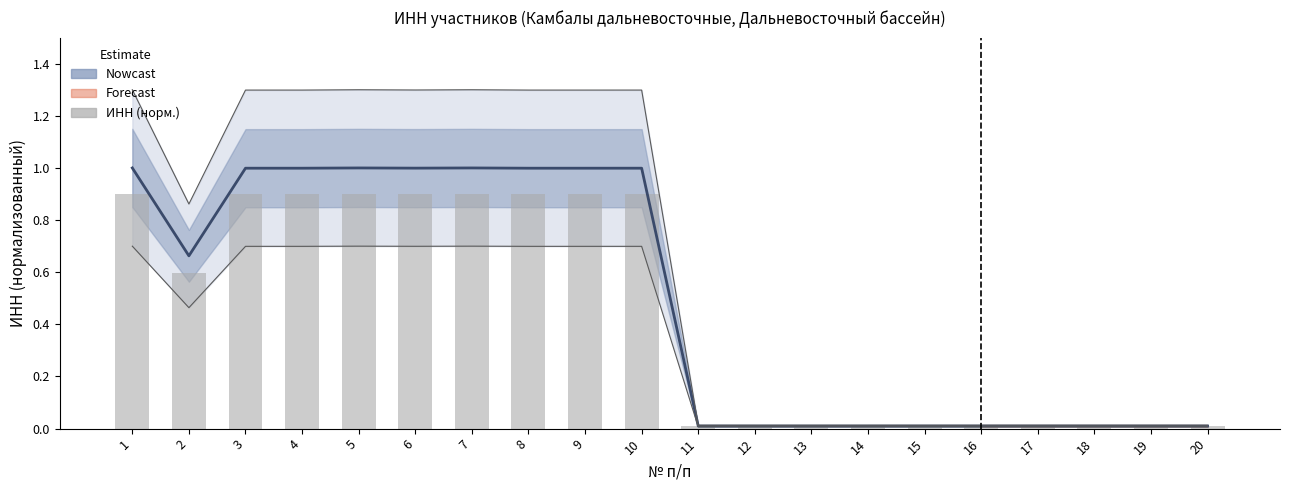

What is the maximum value for Estimate?

1.0